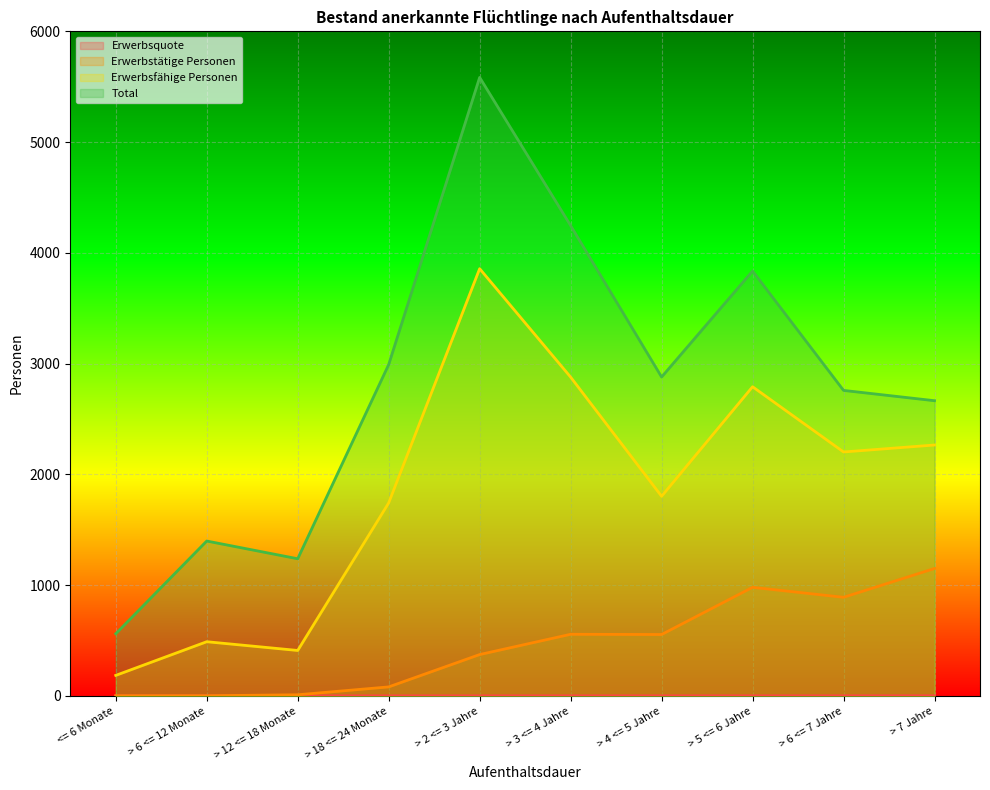

Rank the series by their maximum value, from lowest to highest.

Erwerbsquote, Erwerbstätige Personen, Erwerbsfähige Personen, Total